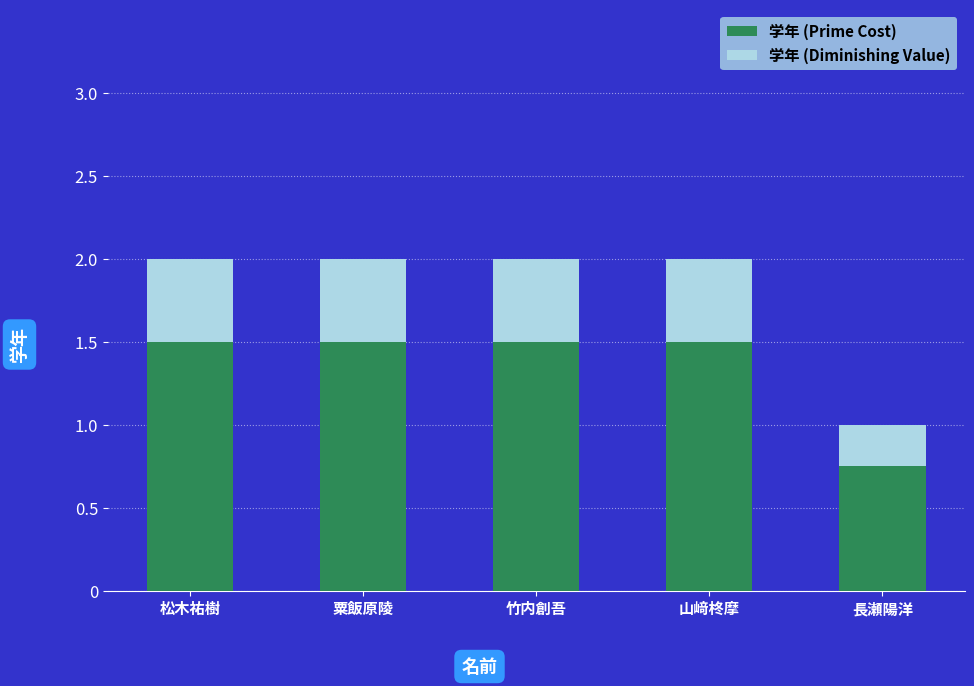

What is the sum of the 学年 (Diminishing Value) values at 松木祐樹 and 山﨑柊摩?

3.0